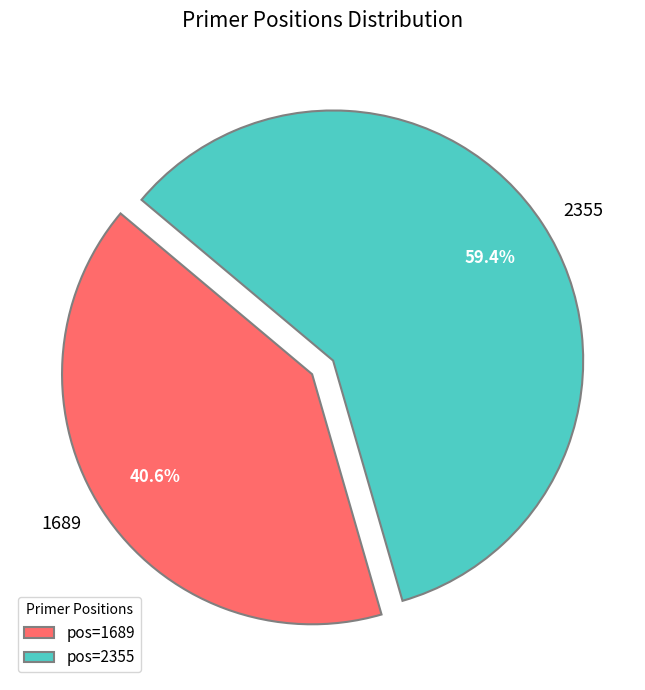

What is the largest slice in the pie chart?

2355